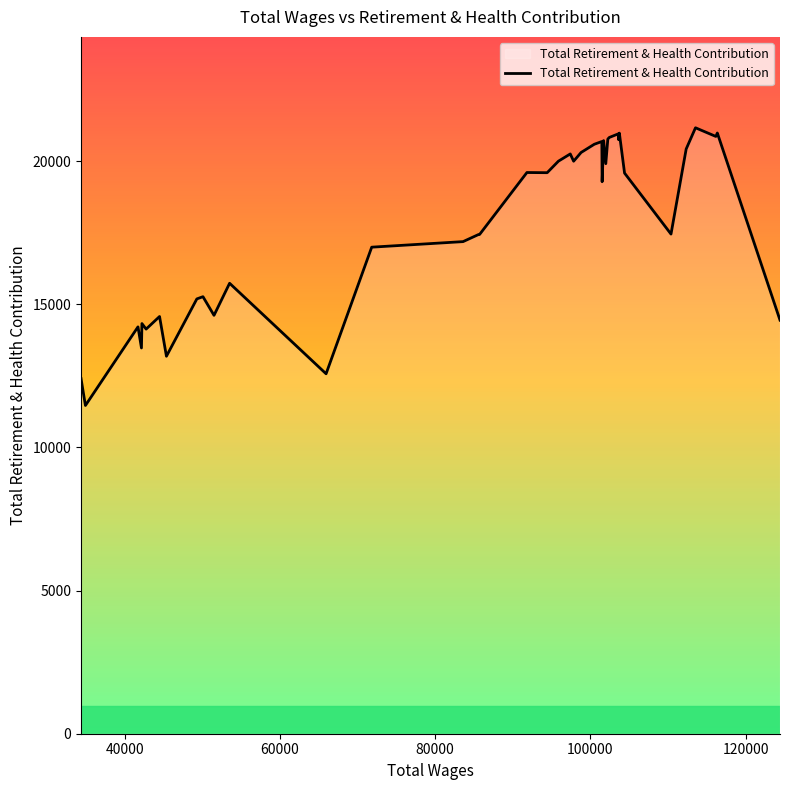

What is the smallest value displayed?

11466